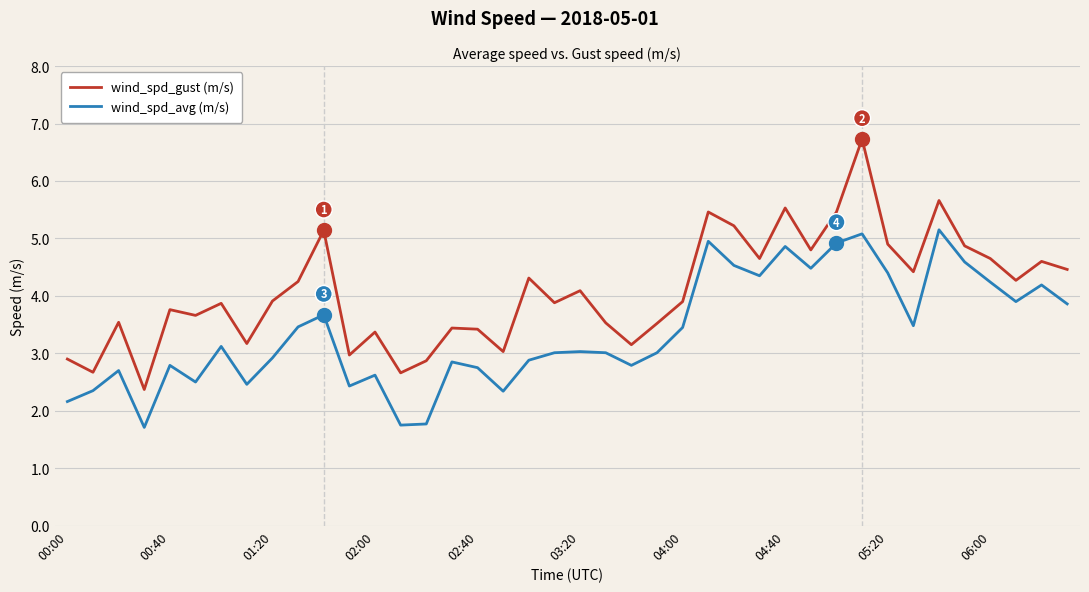

Rank the series by their average value, from lowest to highest.

wind_spd_avg (m/s), wind_spd_gust (m/s)